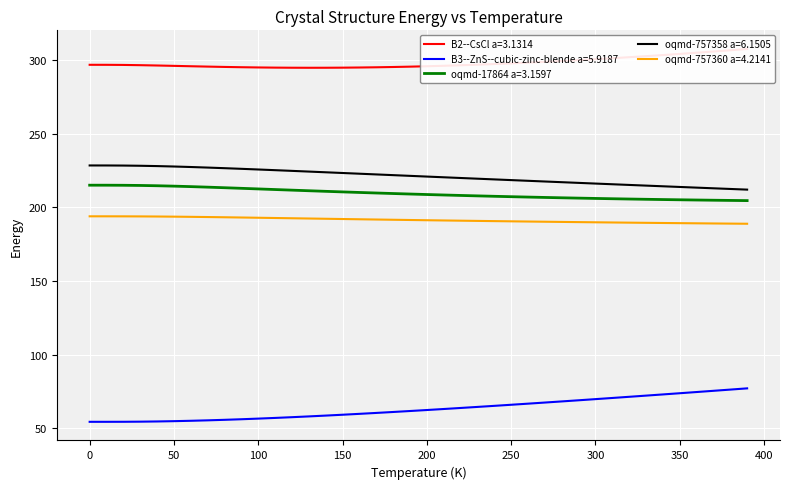

Reading right to left, transcribe all the data shown in this chart.

B2--CsCl a=3.1314: 307.7	306.8	306.0	305.1	304.3	303.6	302.8	302.1	301.4	300.7	300.1	299.5	298.9	298.4	297.9	297.4	297.0	296.6	296.3	296.0	295.7	295.4	295.3	295.1	295.0	294.9	294.9	294.9	295.0	295.1	295.3	295.5	295.7	296.0	296.2	296.5	296.7	296.8	296.9	296.9
B3--ZnS--cubic-zinc-blende a=5.9187: 77.1	76.2	75.4	74.6	73.8	73.0	72.1	71.3	70.5	69.8	69.0	68.2	67.4	66.7	65.9	65.2	64.5	63.8	63.0	62.4	61.7	61.0	60.4	59.8	59.2	58.6	58.0	57.5	57.0	56.5	56.1	55.7	55.4	55.0	54.8	54.6	54.4	54.4	54.3	54.3
oqmd-17864 a=3.1597: 204.7	204.8	204.9	205.1	205.2	205.4	205.6	205.7	205.9	206.1	206.3	206.6	206.8	207.1	207.3	207.6	207.9	208.2	208.5	208.8	209.1	209.5	209.8	210.2	210.6	211.0	211.4	211.8	212.2	212.6	213.0	213.4	213.8	214.2	214.5	214.8	215.0	215.1	215.1	215.1
oqmd-757358 a=6.1505: 212.1	212.6	213.0	213.5	213.9	214.4	214.9	215.3	215.8	216.2	216.7	217.2	217.6	218.1	218.6	219.1	219.5	220.0	220.5	221.0	221.5	222.0	222.4	222.9	223.4	223.9	224.4	224.9	225.3	225.8	226.3	226.7	227.1	227.5	227.8	228.1	228.3	228.5	228.5	228.5
oqmd-757360 a=4.2141: 188.9	189.0	189.1	189.2	189.3	189.4	189.6	189.7	189.8	189.9	190.0	190.2	190.3	190.4	190.6	190.7	190.9	191.0	191.2	191.3	191.5	191.6	191.8	192.0	192.1	192.3	192.5	192.7	192.8	193.0	193.2	193.3	193.5	193.6	193.8	193.8	193.9	194.0	194.0	194.0